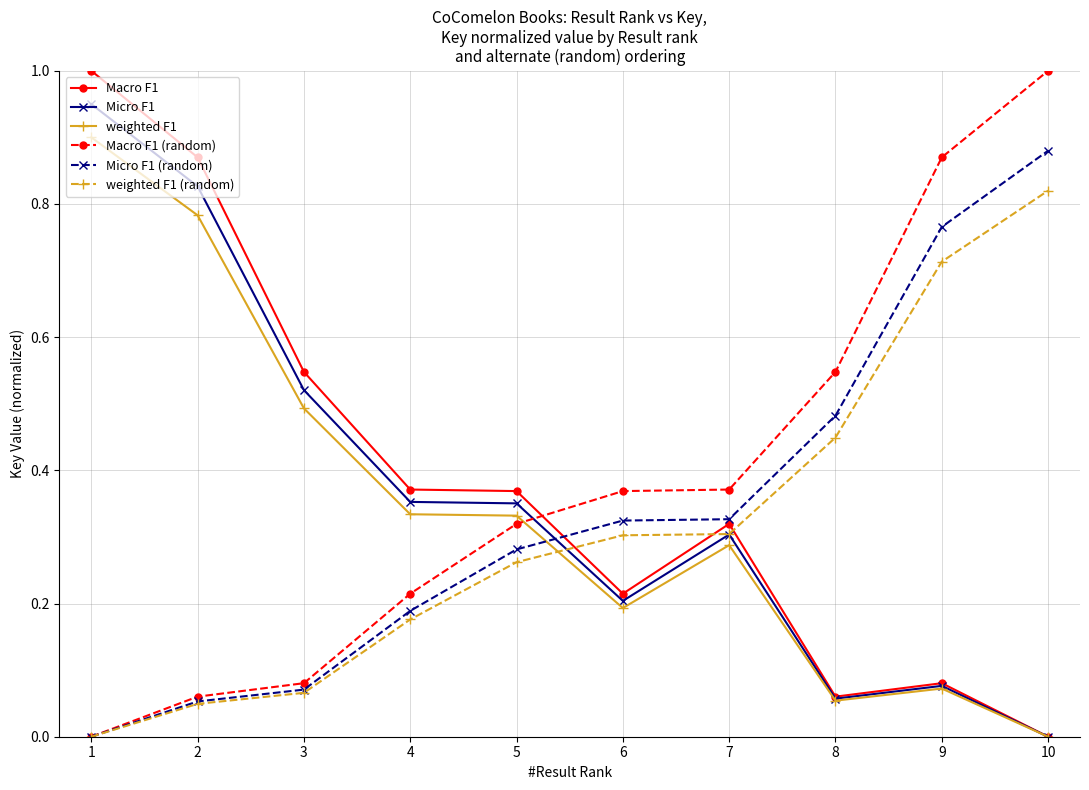

What are all the series names shown in the legend?

Macro F1, Micro F1, weighted F1, Macro F1 (random), Micro F1 (random), weighted F1 (random)